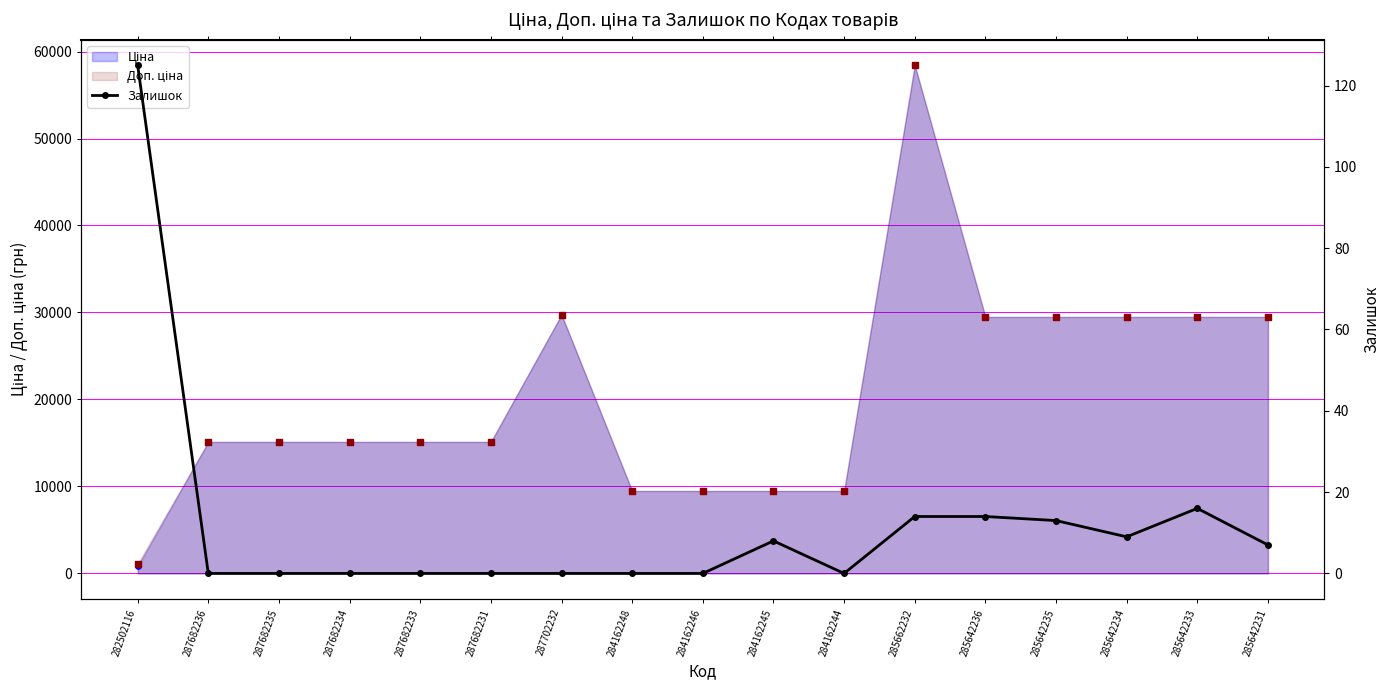

What is the change in value from 284162248 to 284162245?

+8